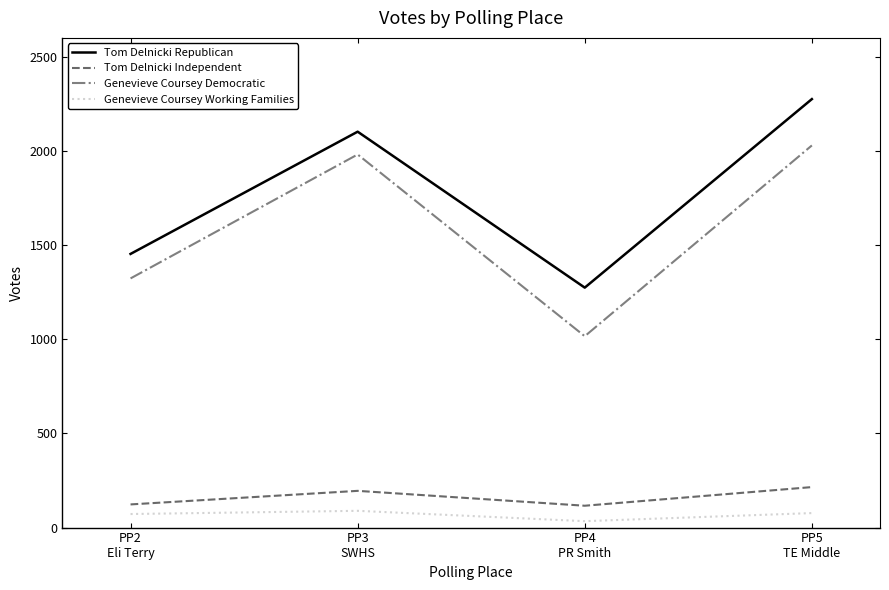

What is the average value of the Genevieve Coursey Democratic series?

1587